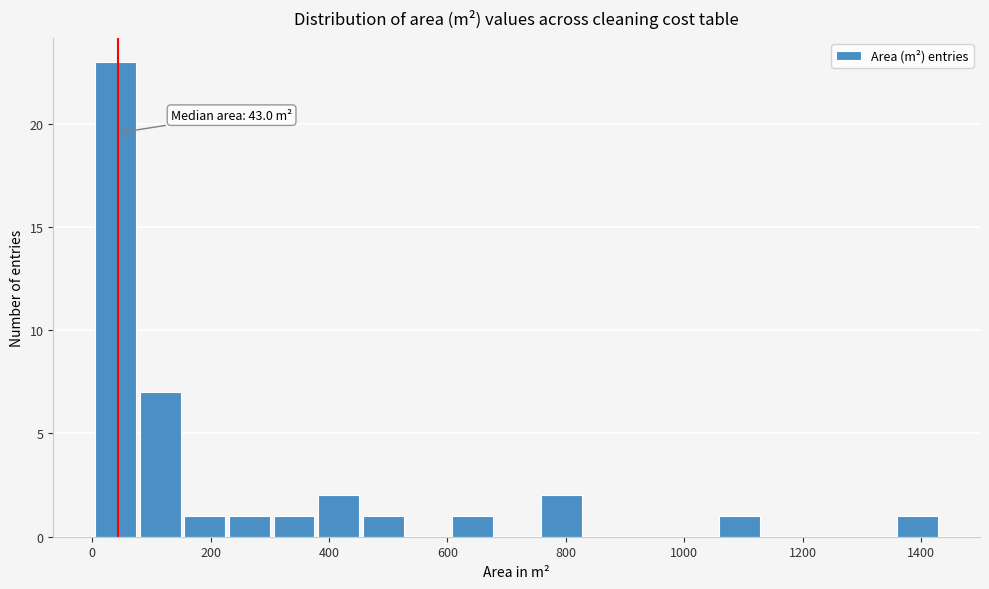

Around what value on the x-axis is the tallest bar? Give the approximate position of its centre, as read against the axis.

40